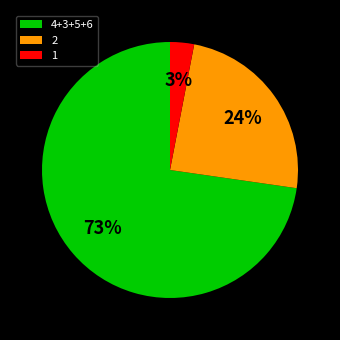

Rank the categories by value from highest to lowest.

4+3+5+6, 2, 1